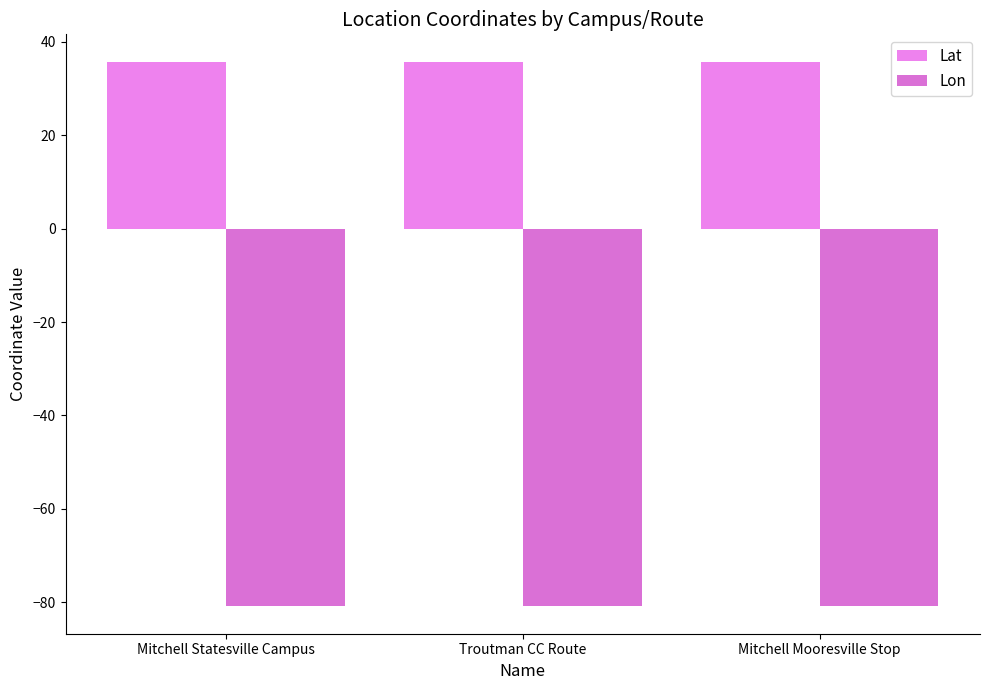

What is the value of the Lon bar at the 2nd from the left?

-80.9